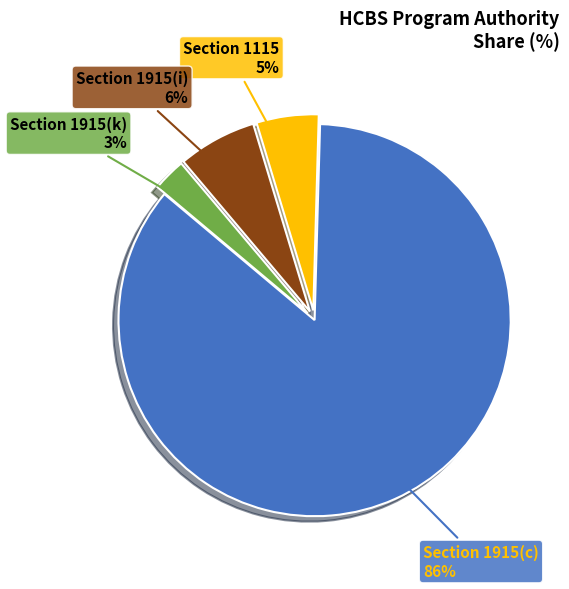

Do Section 1115 and Section 1915(c) together represent more than half of the pie?

Yes